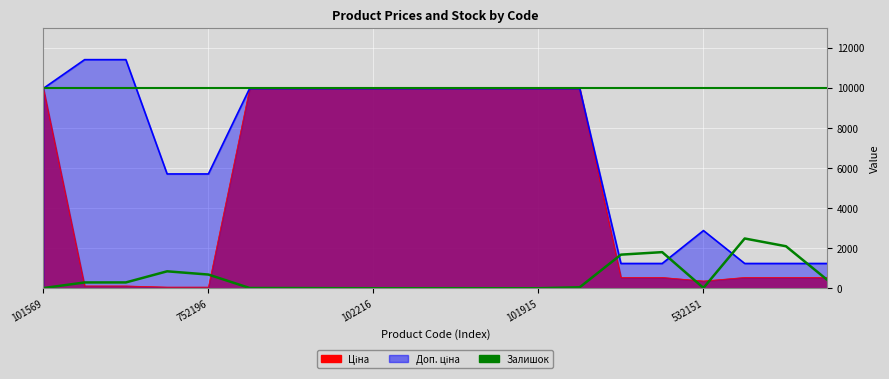

How many series are shown in this chart?

1